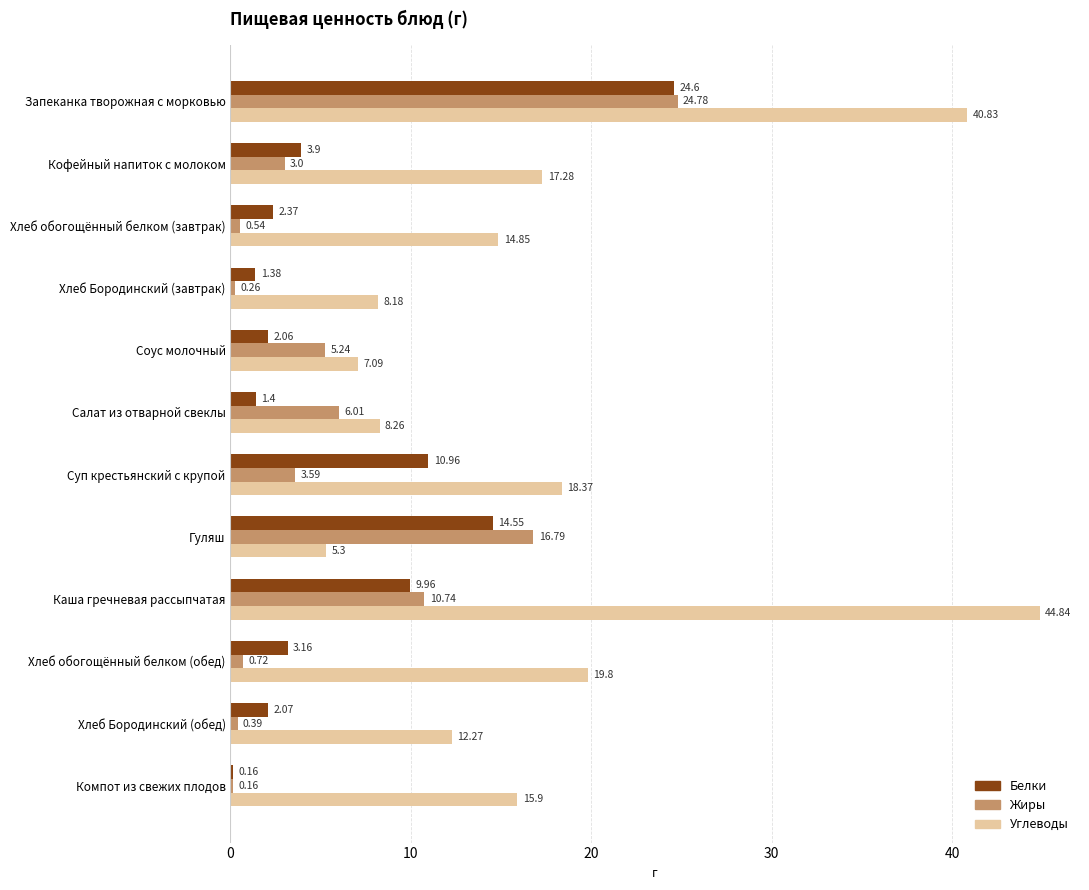

What are all the series names shown in the legend?

Белки, Жиры, Углеводы